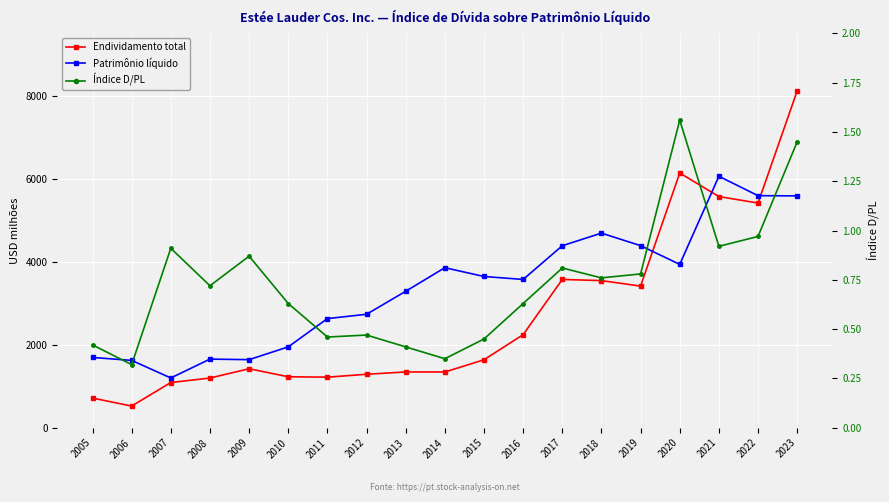

The value of Endividamento total at 2021 is 8793.0. True or false?

False